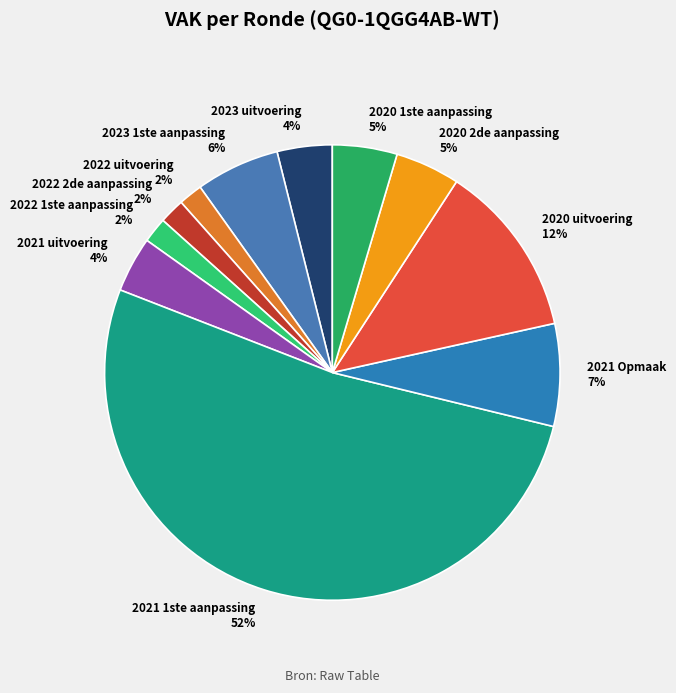

Is the sum of 2022 2de aanpassing 2% and 2023 1ste aanpassing 6% greater than half?

No